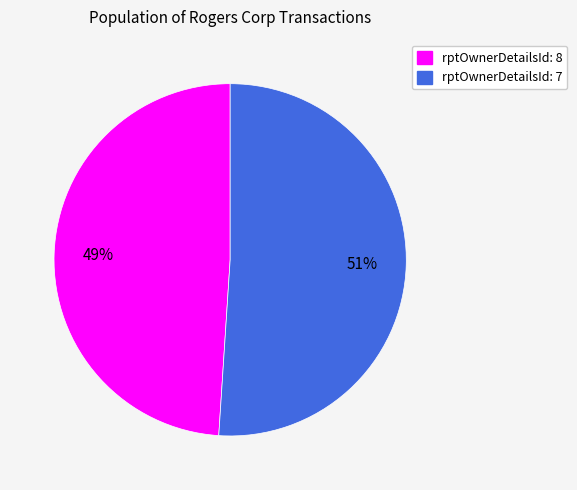

To the nearest percent, what is the difference between the largest and smallest slice percentages?

2%